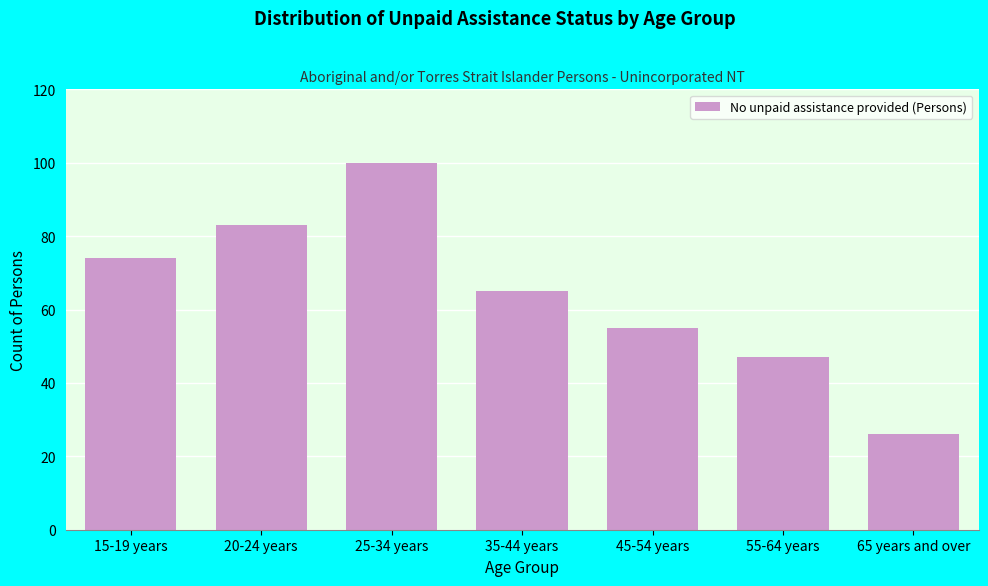

Reading left to right, transcribe all the data shown in this chart.

15-19 years=74	20-24 years=83	25-34 years=100	35-44 years=65	45-54 years=55	55-64 years=47	65 years and over=26